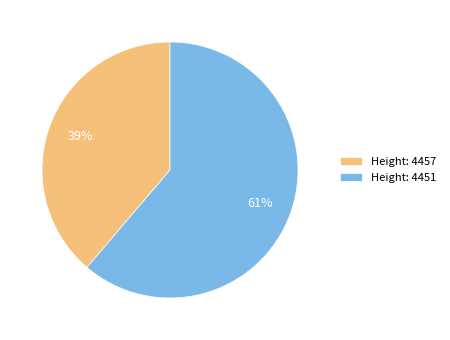

To the nearest percent, what portion does Height: 4451 represent?

61%